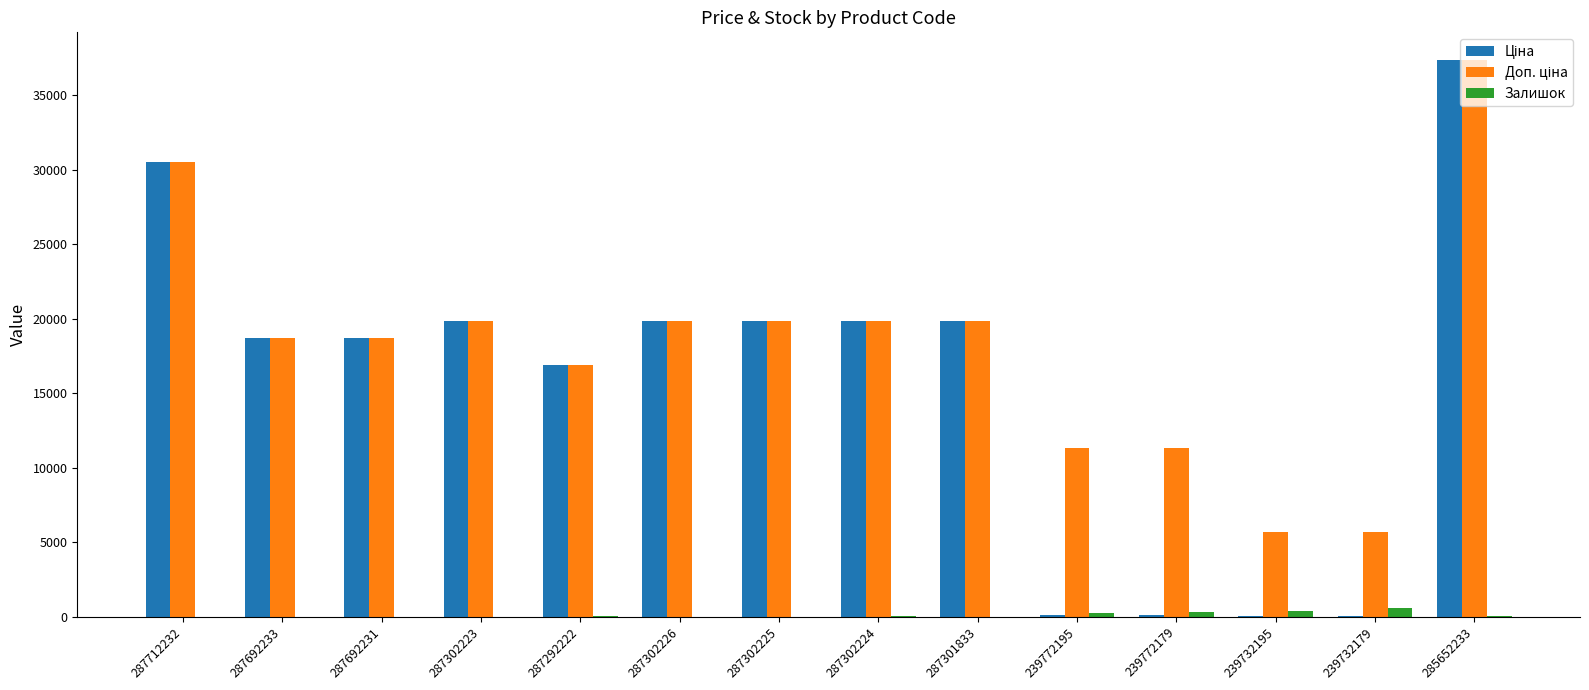

At which category is the sum across all series the highest?

285652233